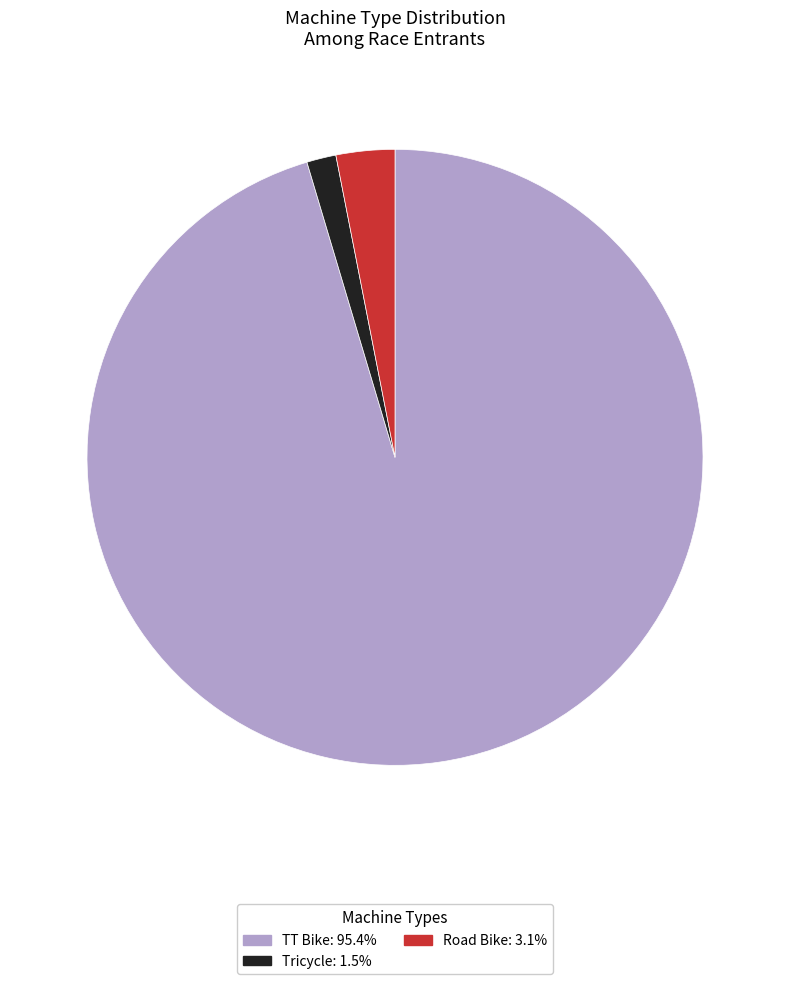

Which category has the biggest portion of the pie?

TT Bike